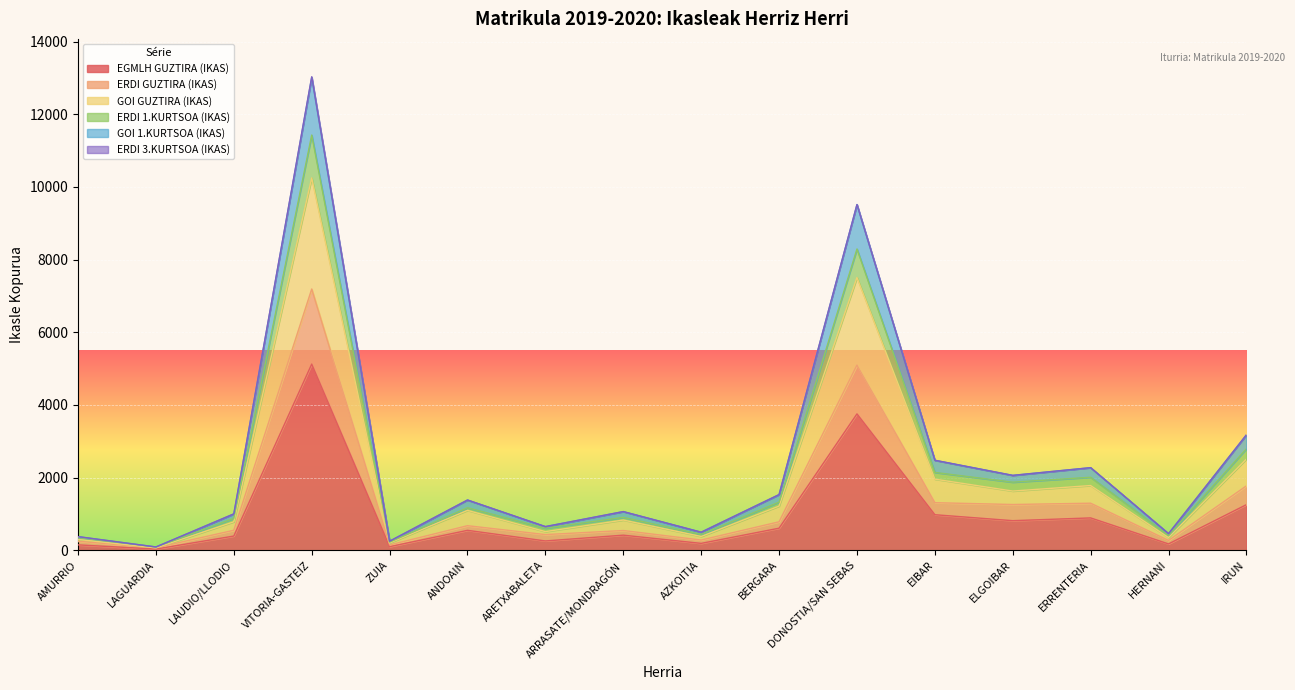

The value of EGMLH GUZTIRA (IKAS) at ELGOIBAR is 1376. True or false?

False